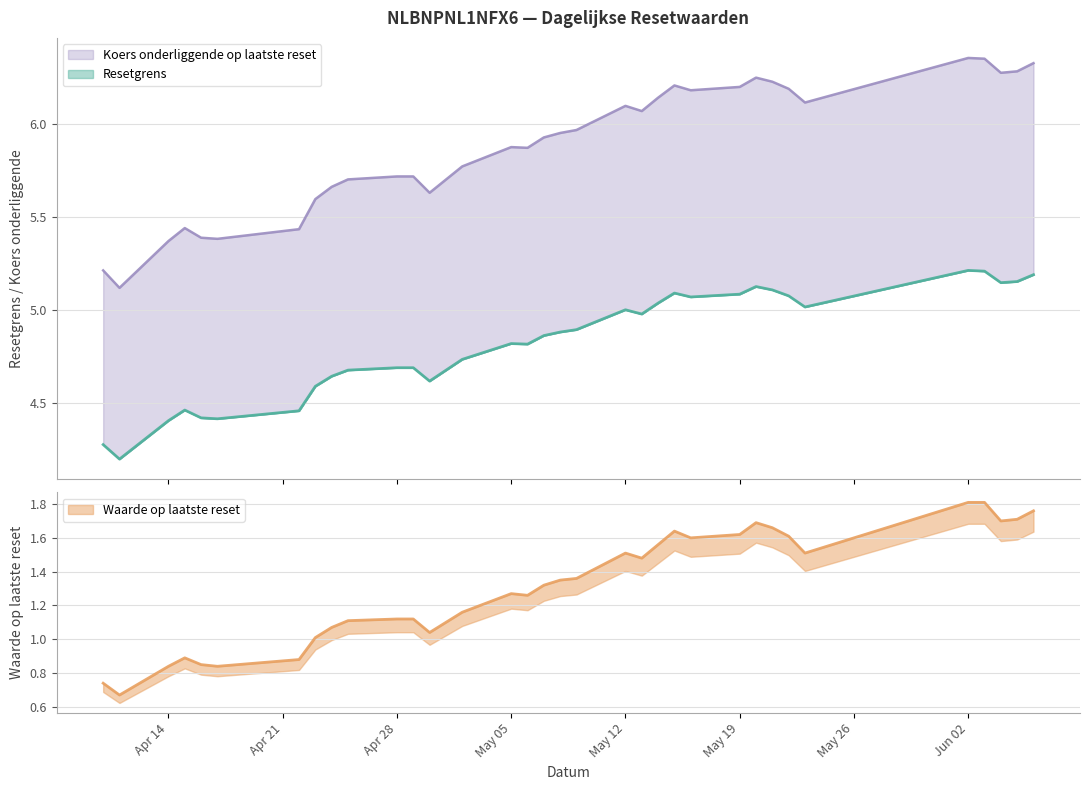

Which series has the widest spread of values?

Koers onderliggende op laatste reset